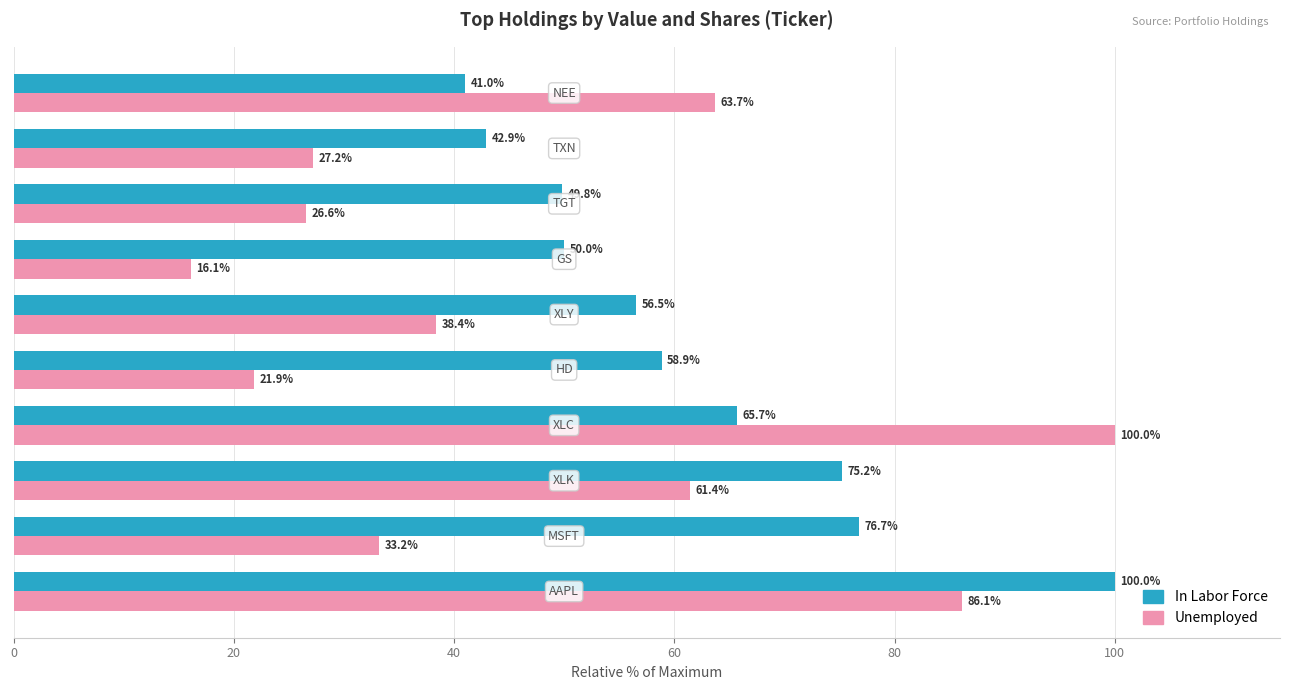

Which series has the largest range (max minus min)?

Unemployed